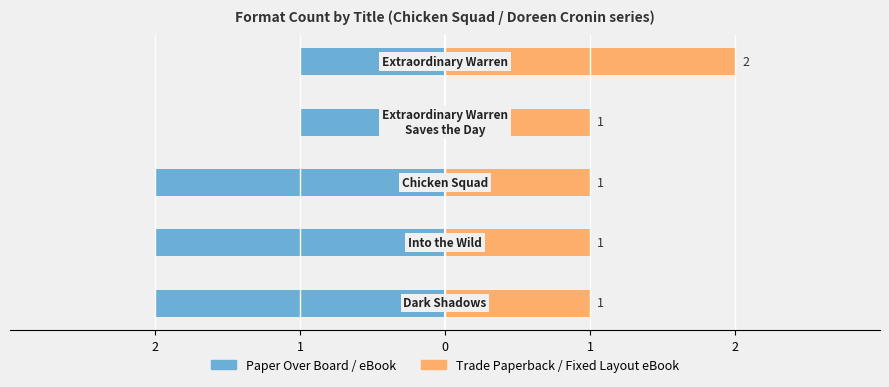

Between 0 and 1, which is larger?

1